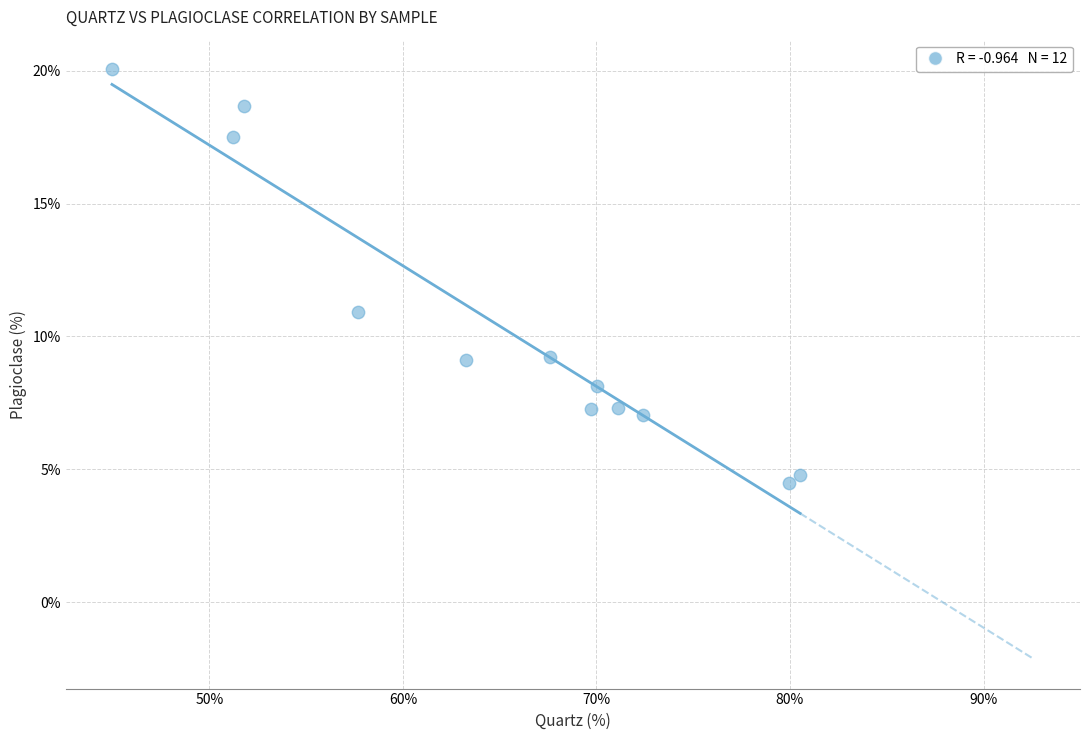

What Y value in the scatter plot is closest to 12?

10.9